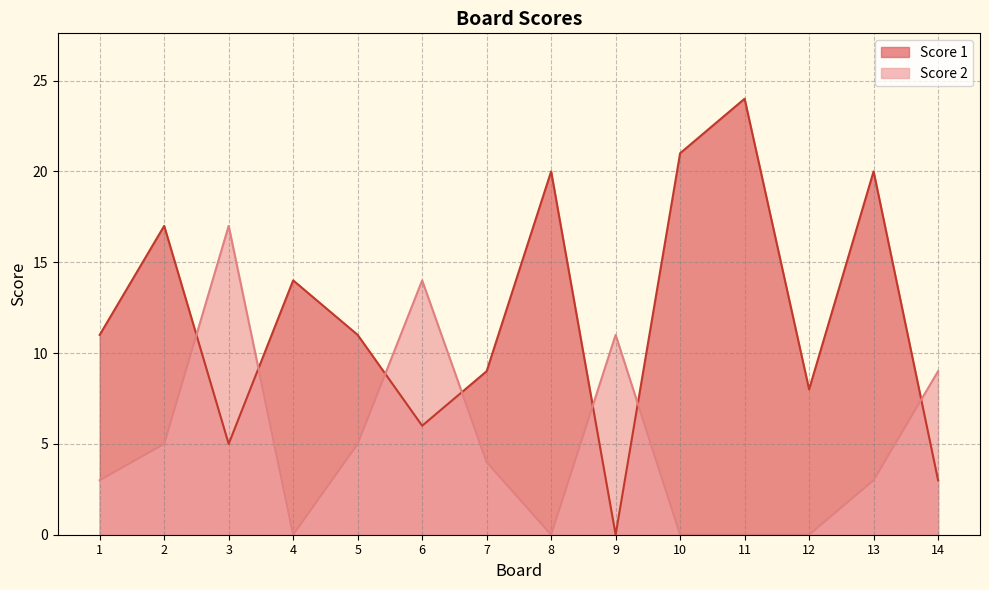

How many intersections are there between Score 2 and Score 1?

7